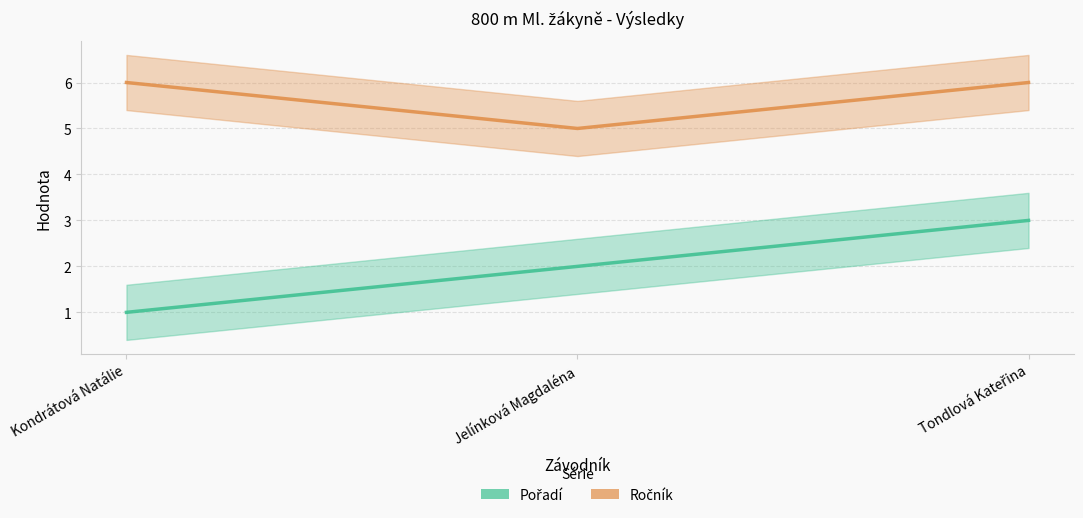

What is the sum of all Pořadí values?

6